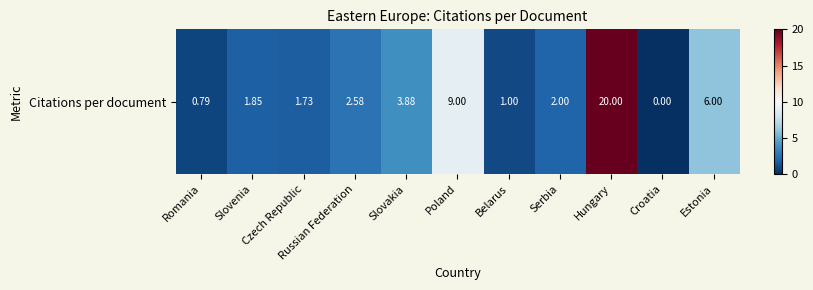

List the labels in order of value, smallest first.

Croatia, Romania, Belarus, Czech Republic, Slovenia, Serbia, Russian Federation, Slovakia, Estonia, Poland, Hungary